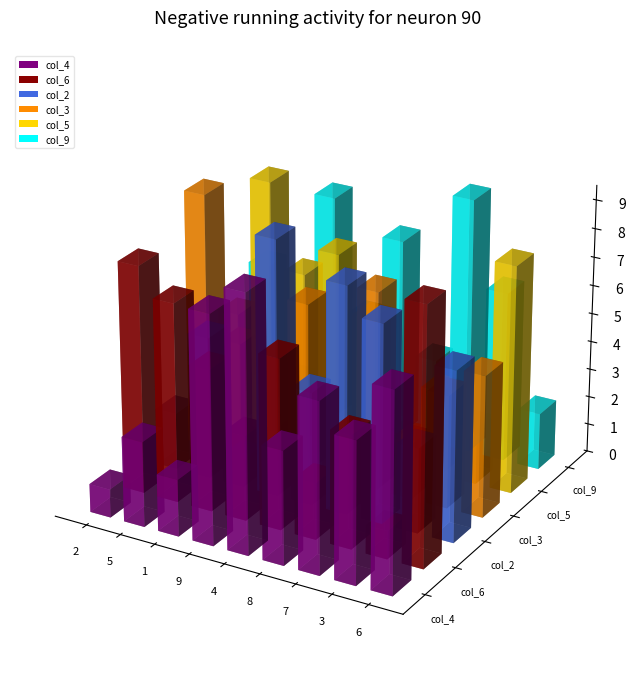

What is the difference between the highest and lowest values at 8?

7